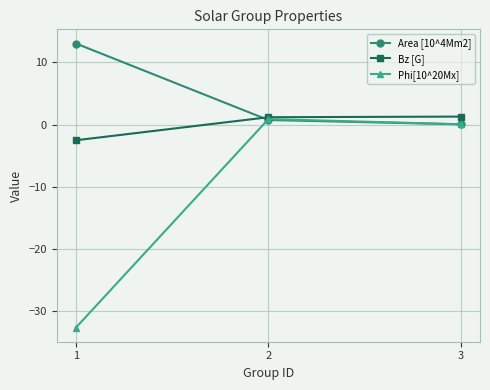

The Phi[10^20Mx] series shows -32.6 at 1. True or false?

True